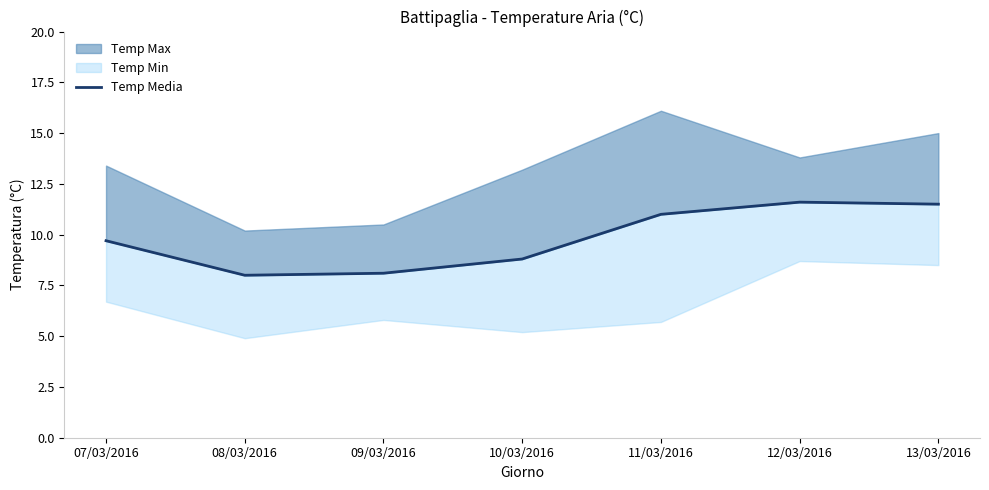

The chart shows a value of 8.1 at 09/03/2016. True or false?

True